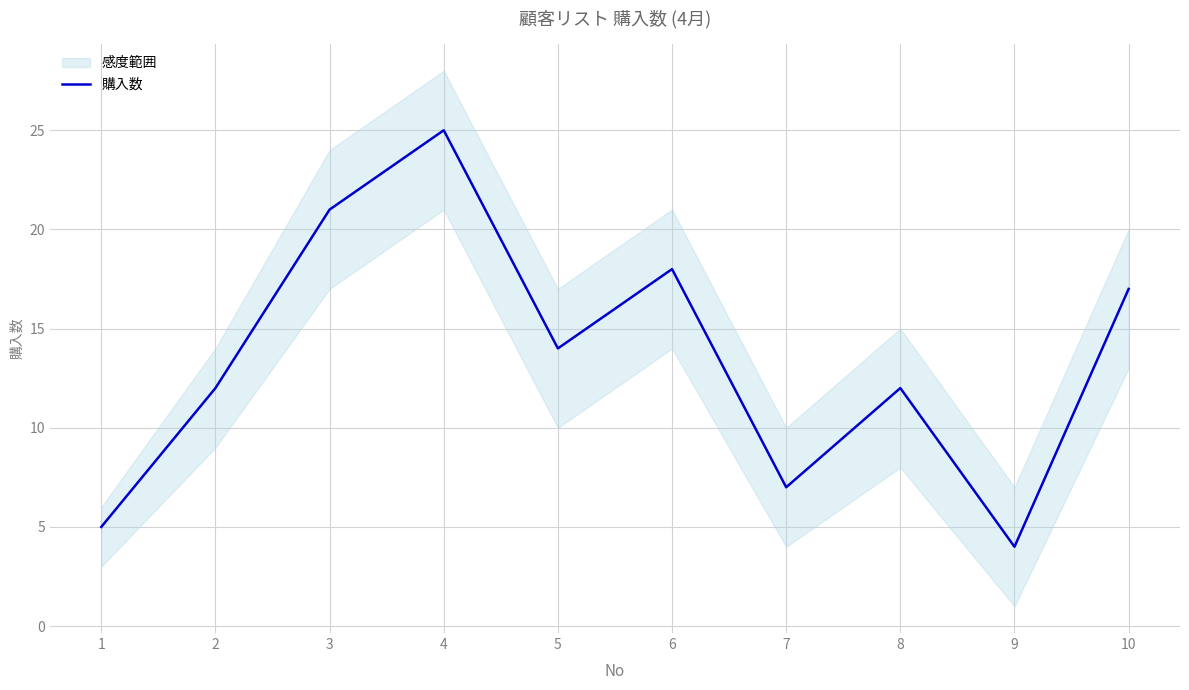

What is the value of the 9th point from the left?

4